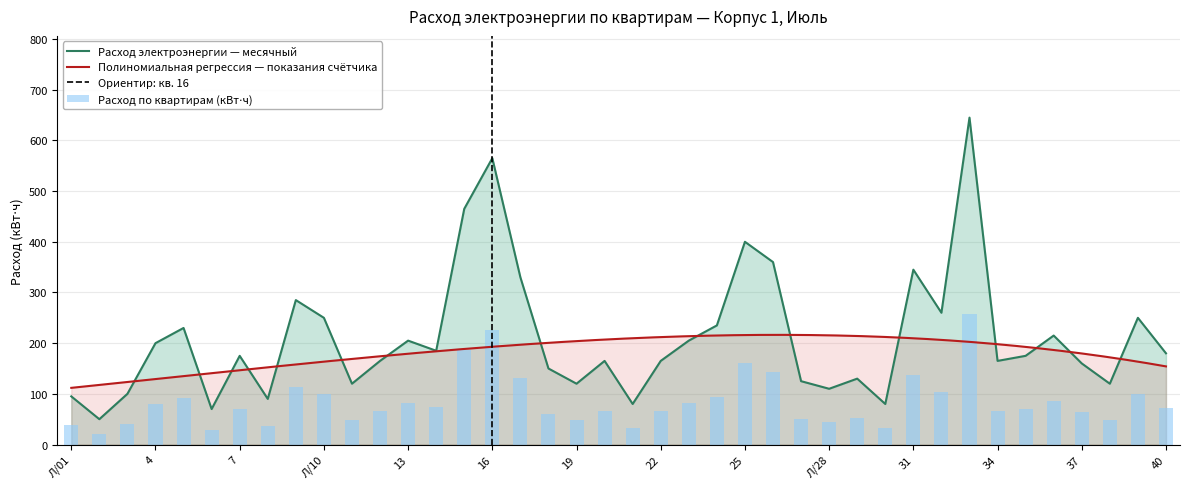

Rank the categories by value from lowest to highest.

2, П/06, 21, 30, 8, Л/01, 3, Л/28, 11, 19, 38, 27, 29, 18, 37, 12, 20, 22, 34, 7, 35, 40, 14, 4, 13, 23, 36, 5, П/24, Л/10, 39, 32, 9, 17, 31, 26, 25, П/15, 16, П/33